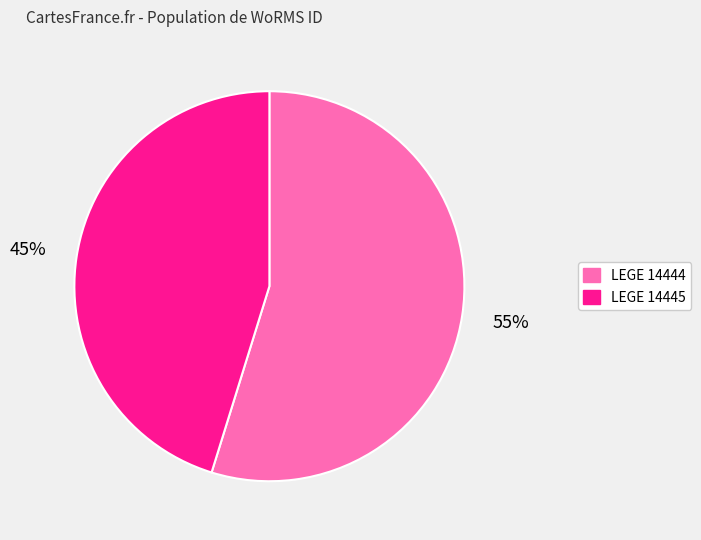

What is the majority slice?

LEGE 14444